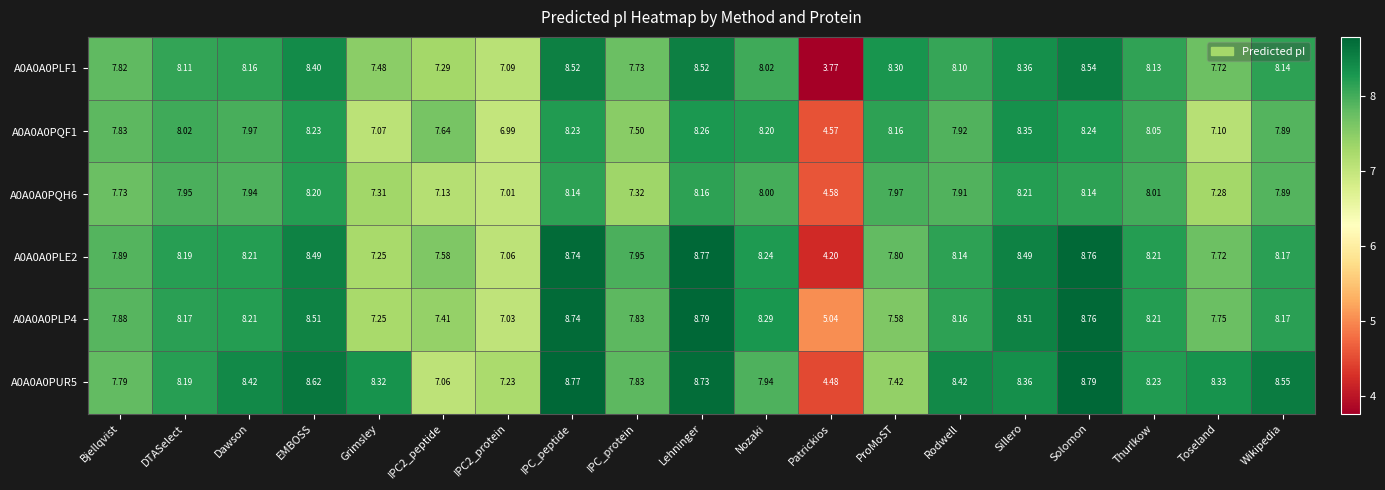

At which label does A0A0A0PQF1 first exceed 7?

Bjellqvist